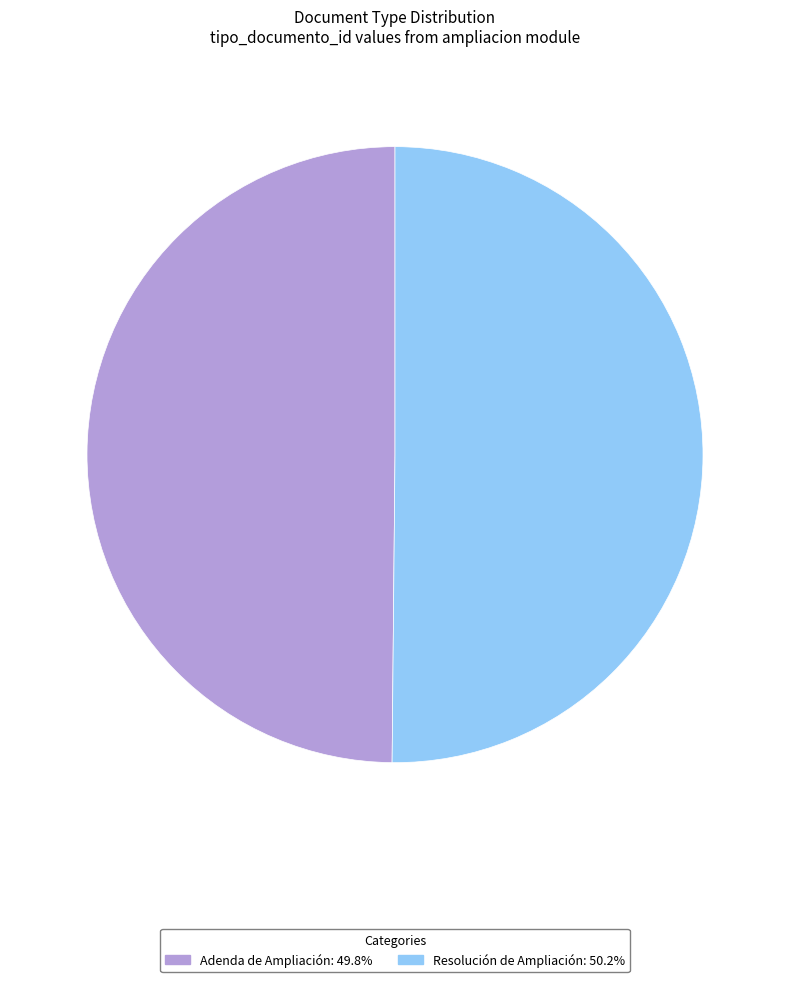

Is it true that Resolución de Ampliación is 50% of the pie?

True